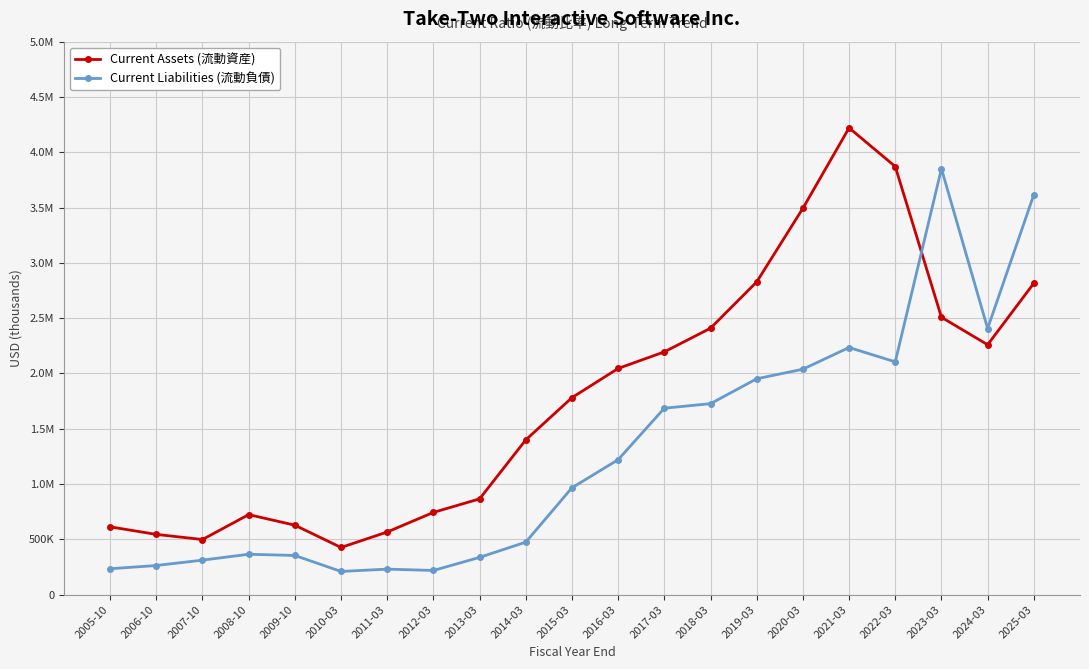

What are all the series names shown in the legend?

Current Assets (流動資産), Current Liabilities (流動負債)